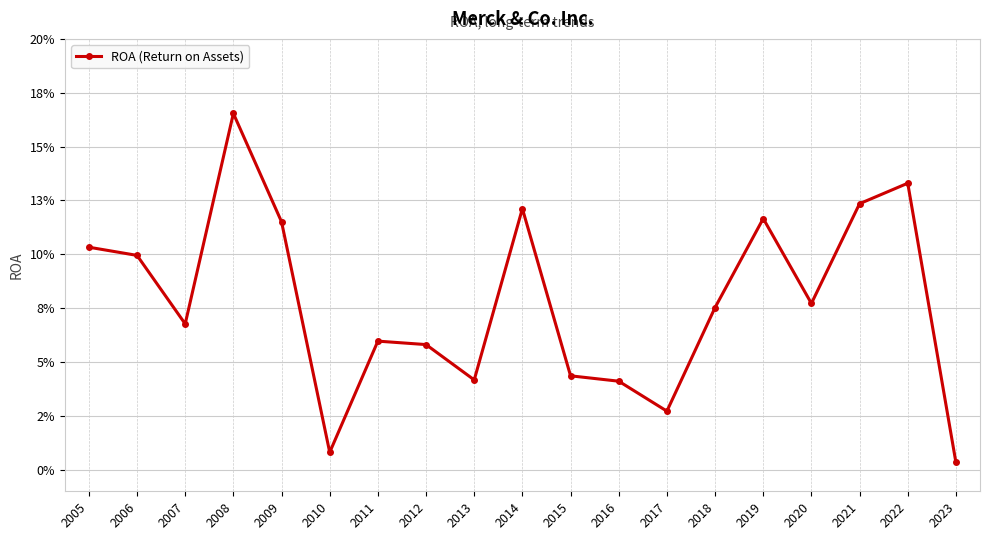

At which label is the value closest to 0?

2023